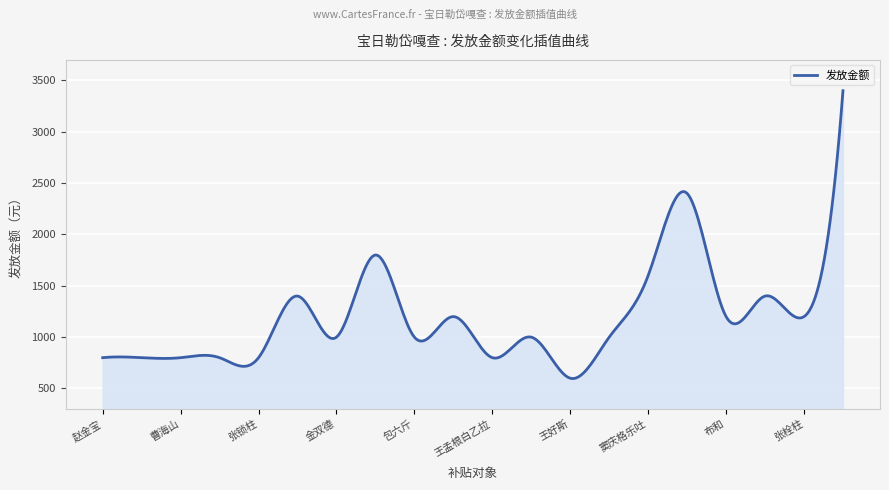

What is the greatest value displayed?

3400.0